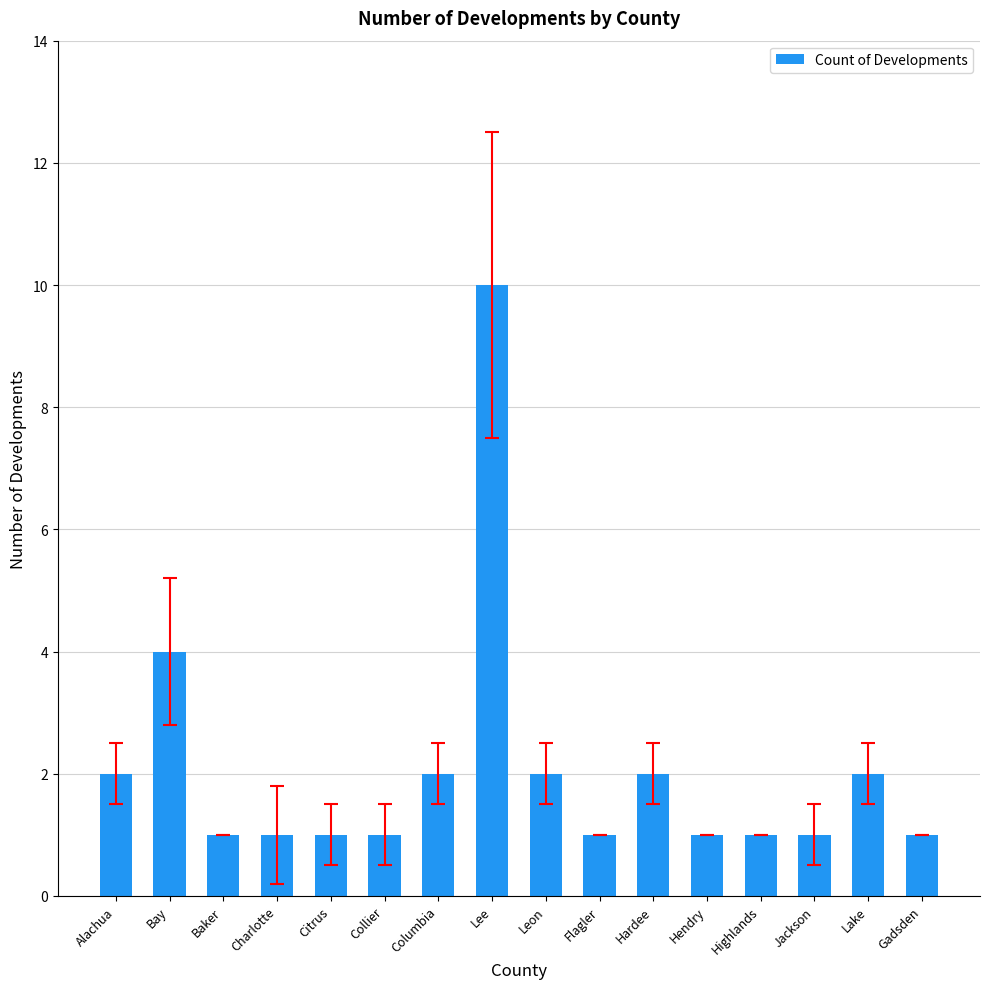

Approximately how many times larger is the value at Flagler compared to Citrus?

1.0